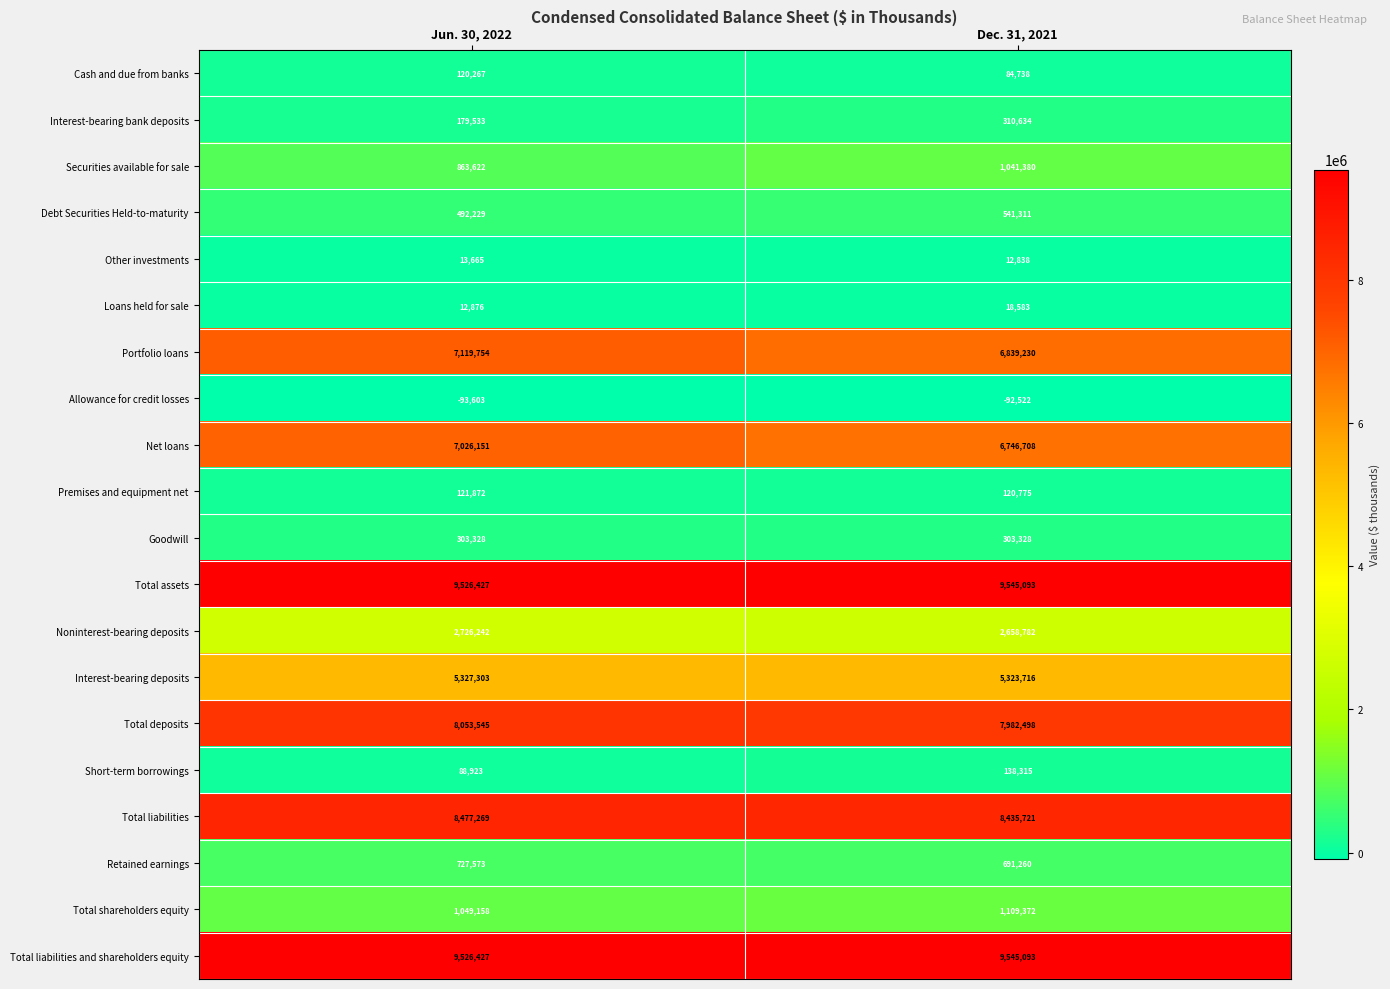

At how many categories does at least one series exceed 5402864?

2